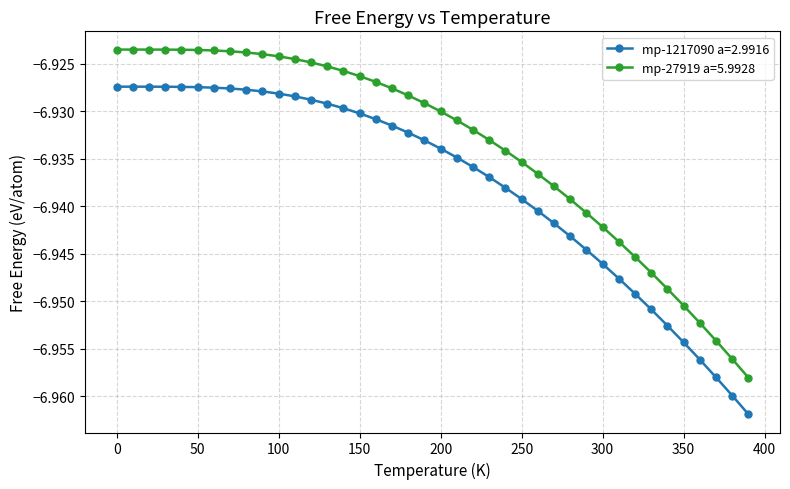

True or false: mp-27919 a=5.9928 and mp-1217090 a=2.9916 intersect in this chart.

False